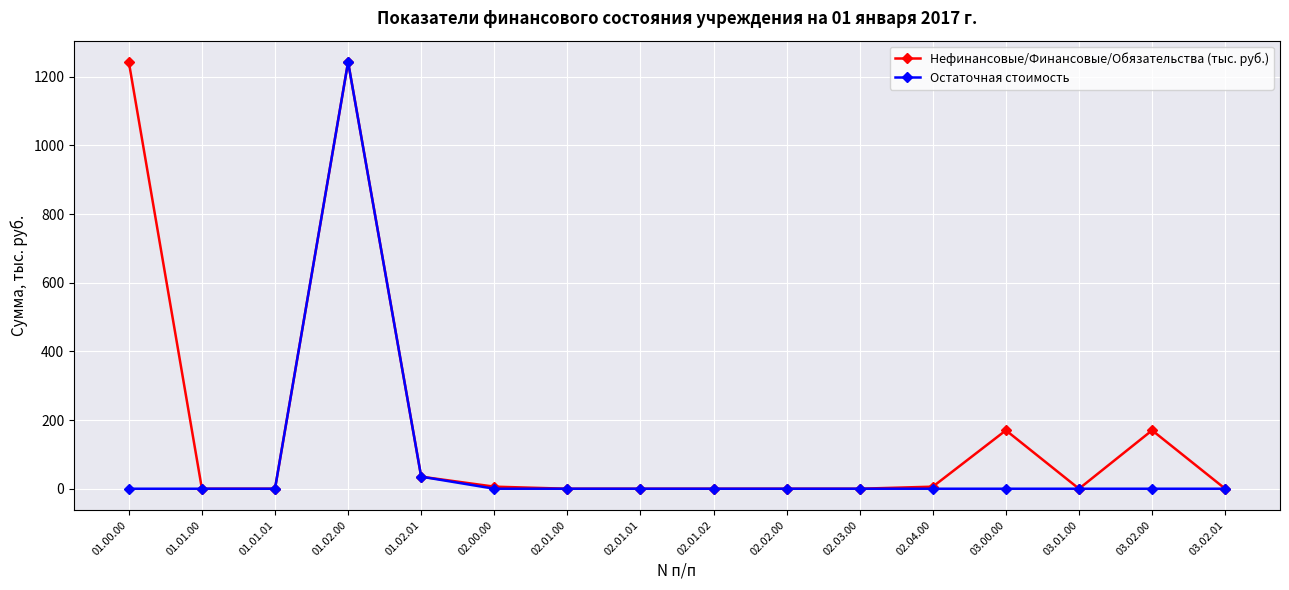

What position from the left is 01.01.00?

2